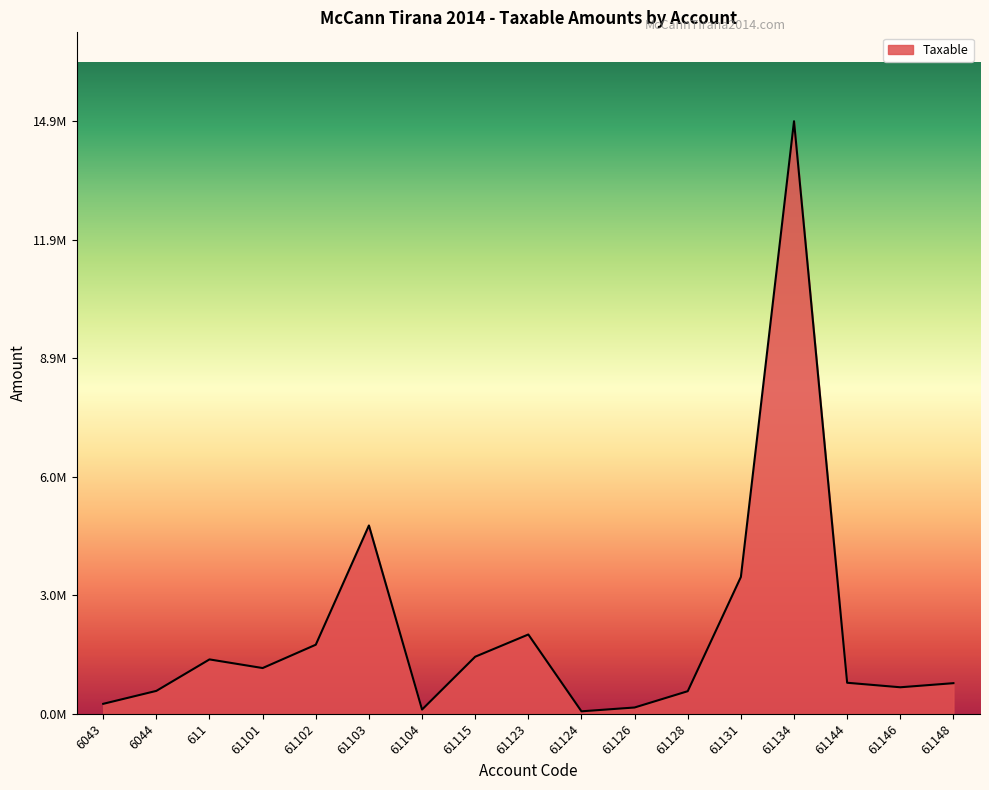

At which category does the data reach its first local valley?

61101